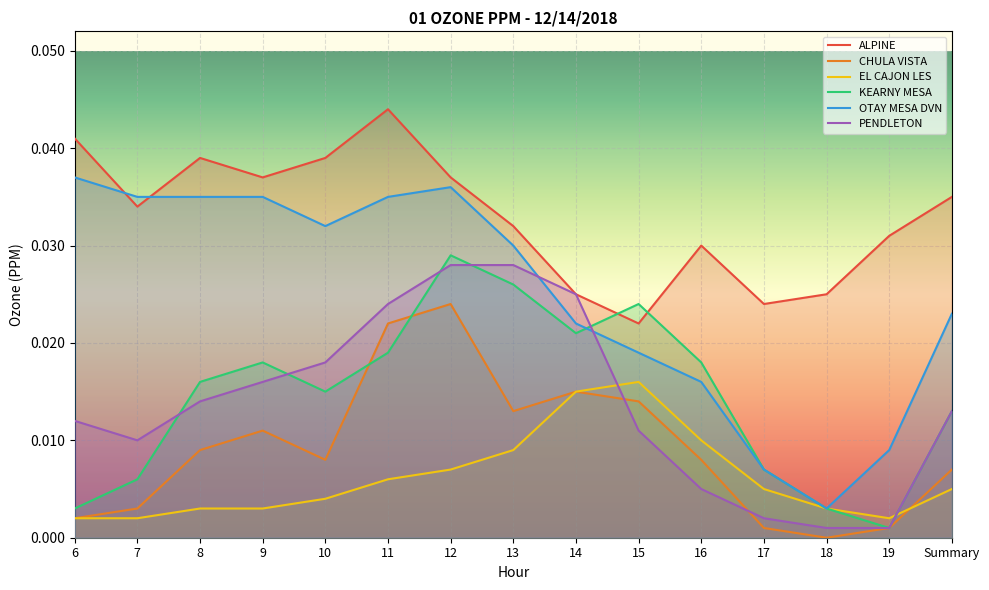

List the series in order of their peak value, highest first.

ALPINE, OTAY MESA DVN, KEARNY MESA, PENDLETON, CHULA VISTA, EL CAJON LES